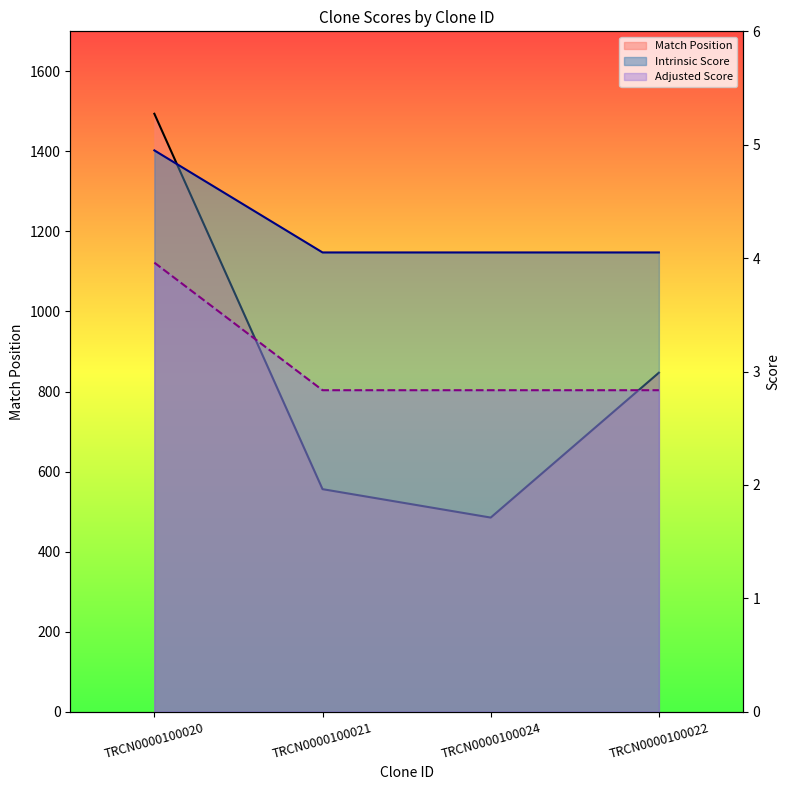

What position from the right is TRCN0000100021?

3